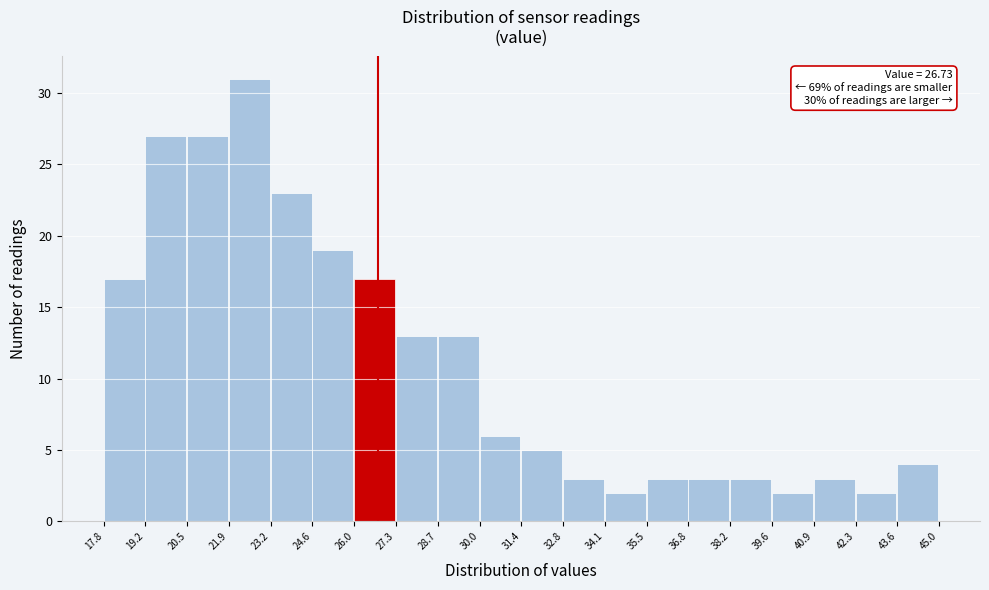

Over which range of the x-axis is the bar tallest?

21.9 to 23.2